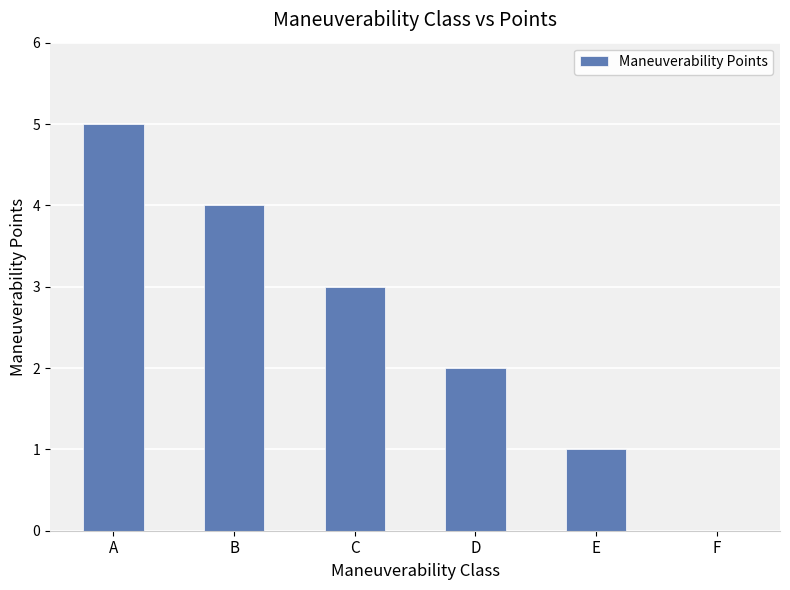

What is the change in value from B to F?

-4